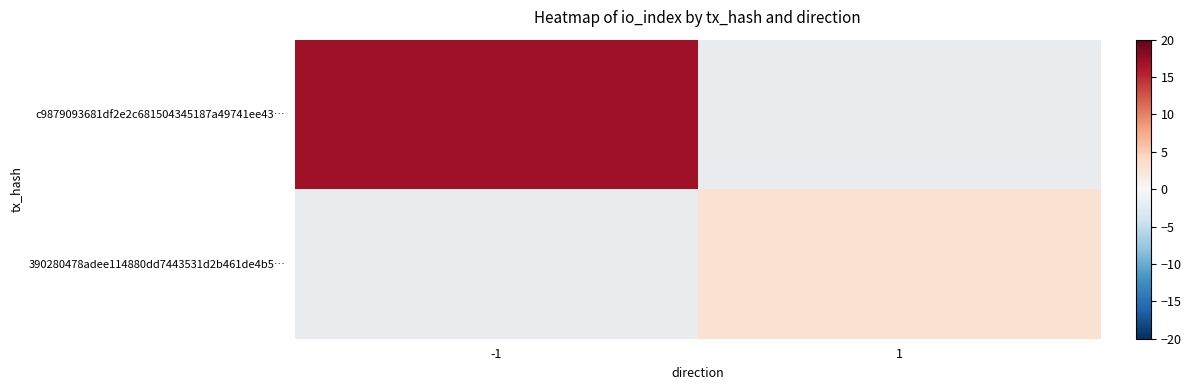

What is the smallest value displayed?

3.0